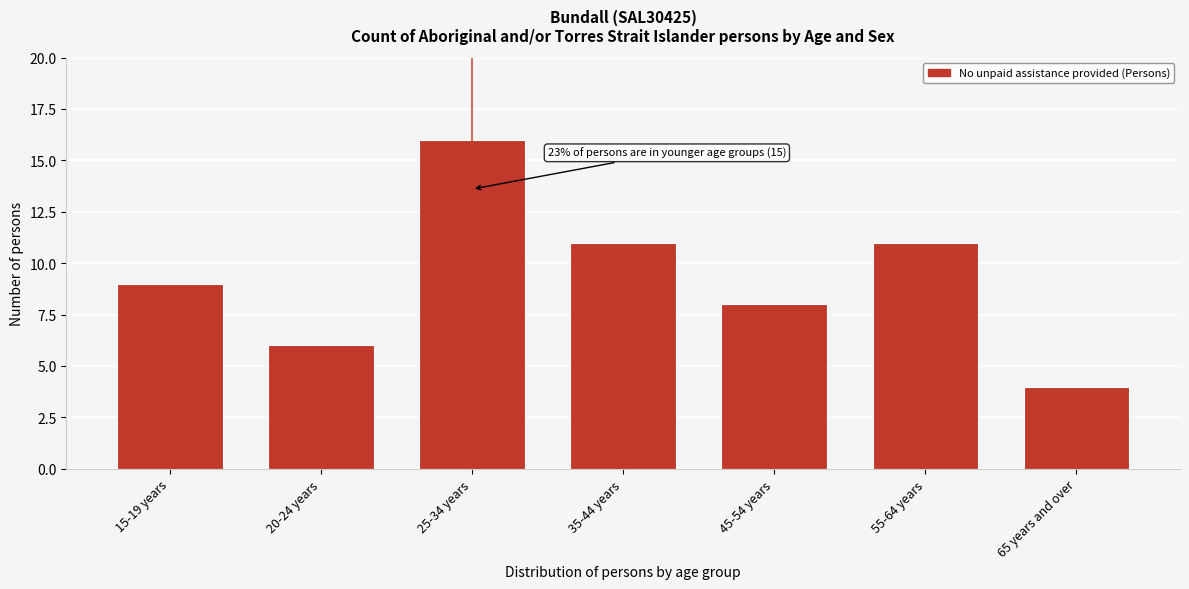

Reading left to right, extract all data points from this chart.

15-19 years=9	20-24 years=6	25-34 years=16	35-44 years=11	45-54 years=8	55-64 years=11	65 years and over=4